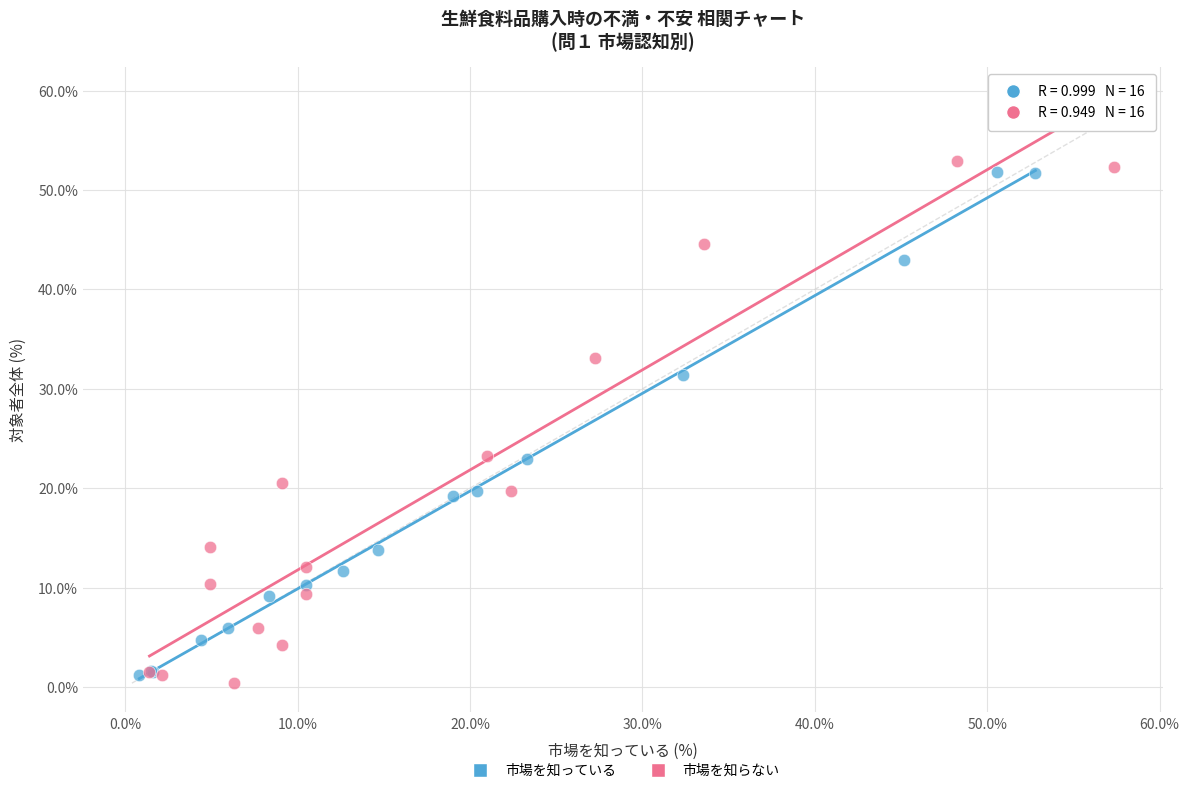

Which series has the largest Y range (max minus min)?

市場を知らない